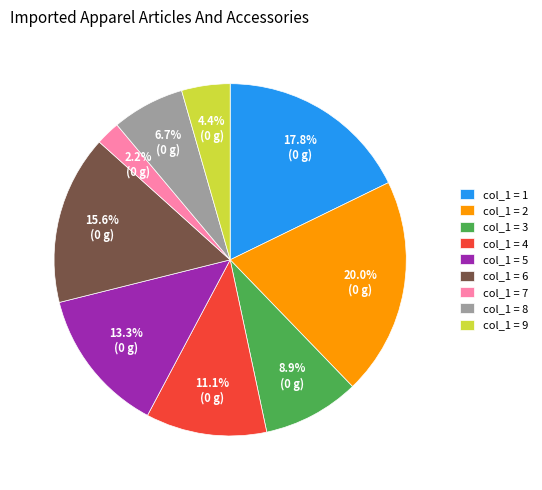

Does col_1 = 4 account for over 50% of the chart?

No